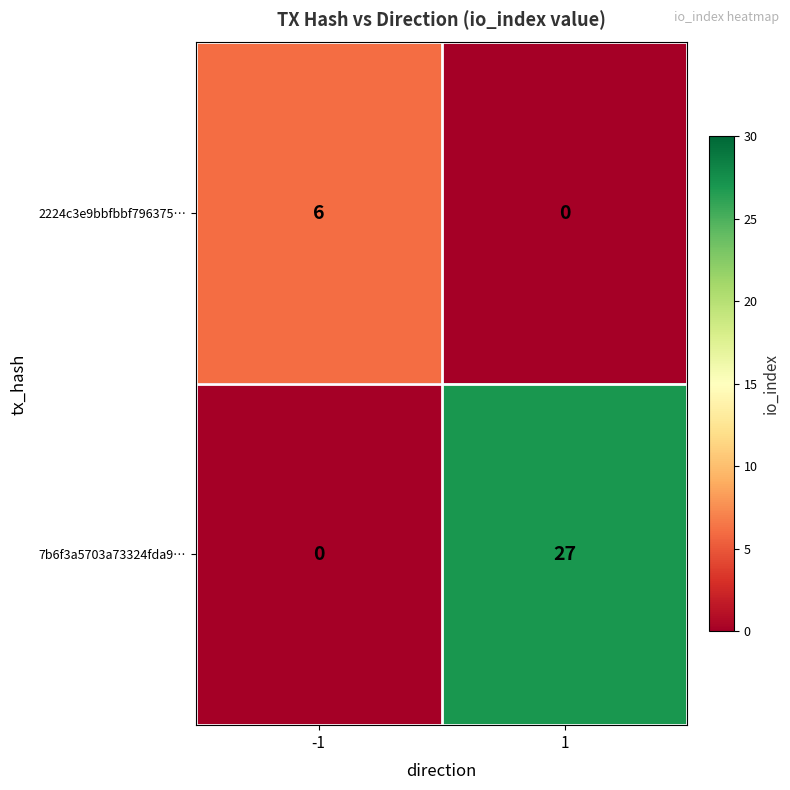

What is the total value across all series at -1?

6